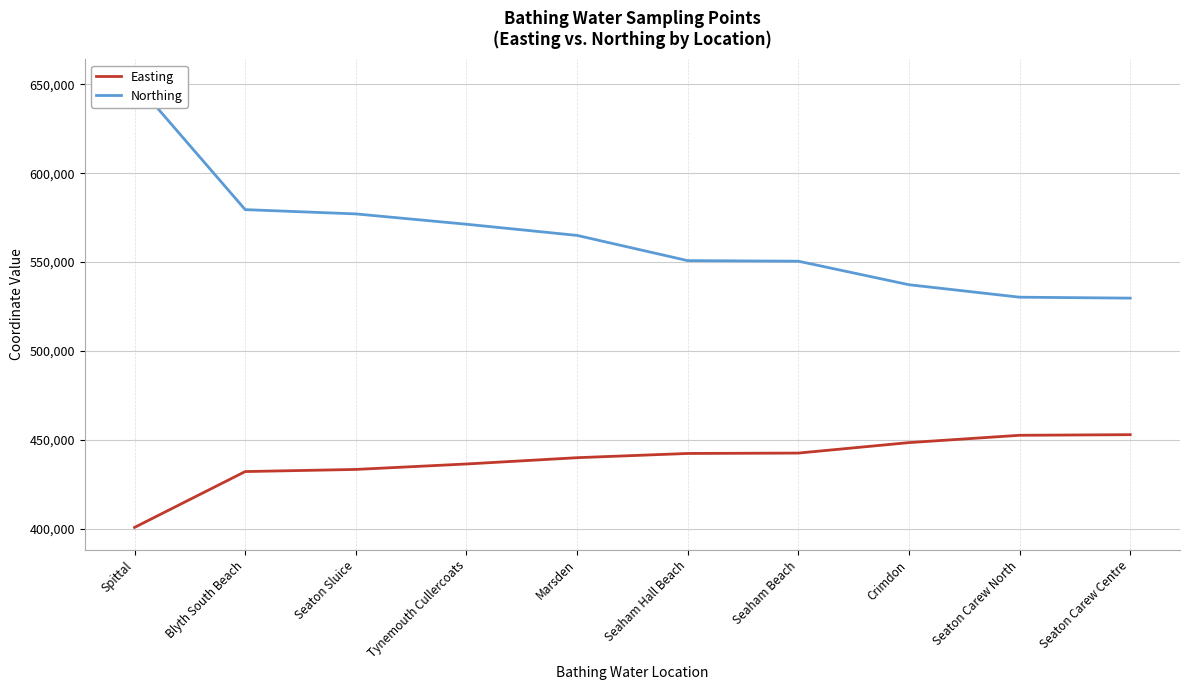

What is the value of the Easting point at the 6th from the left?

442380